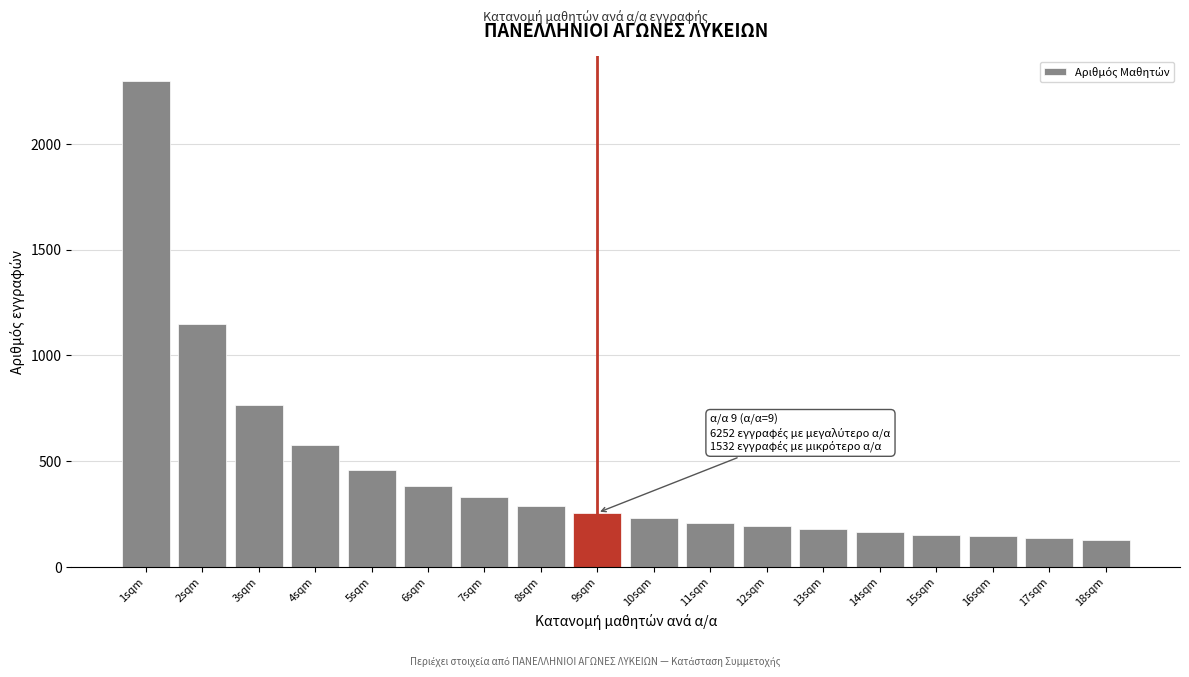

At which label is the value closest to 1214?

2sqm